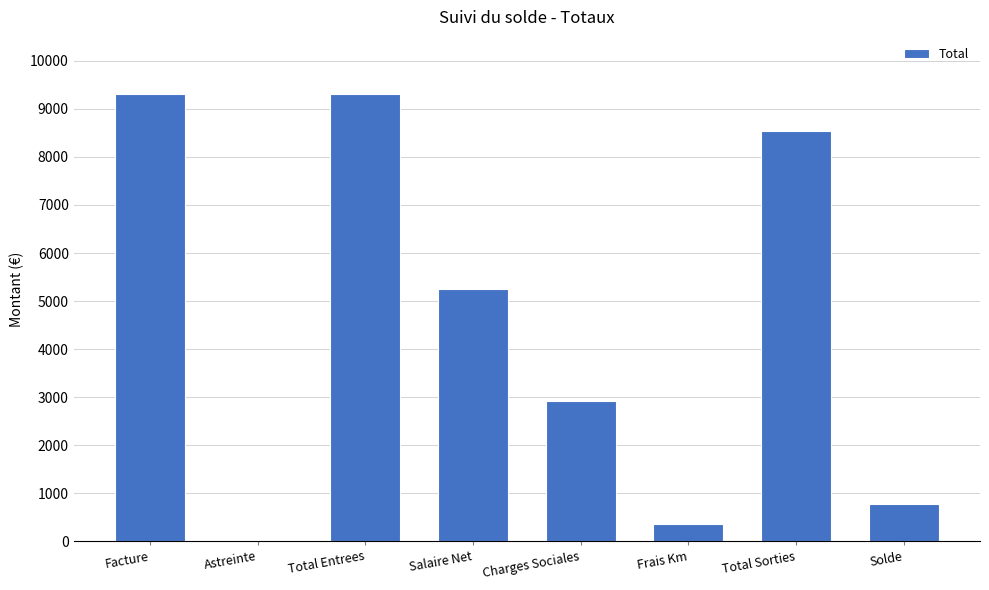

What is the change in value from Astreinte to Total Sorties?

+8534.8